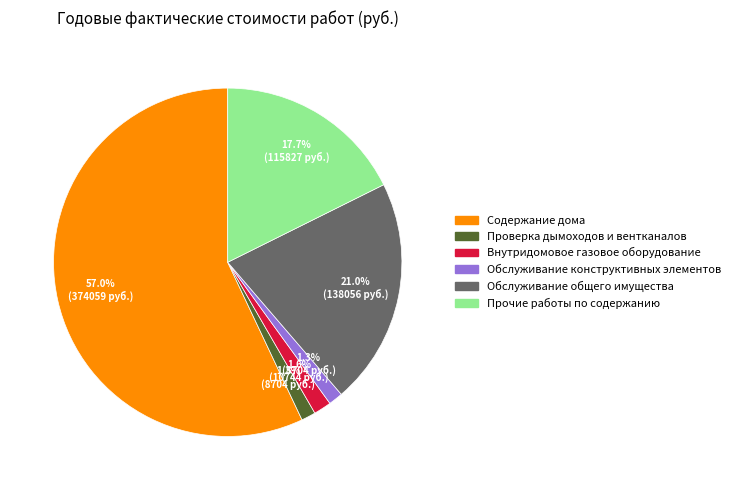

How many segments does this pie chart have?

6